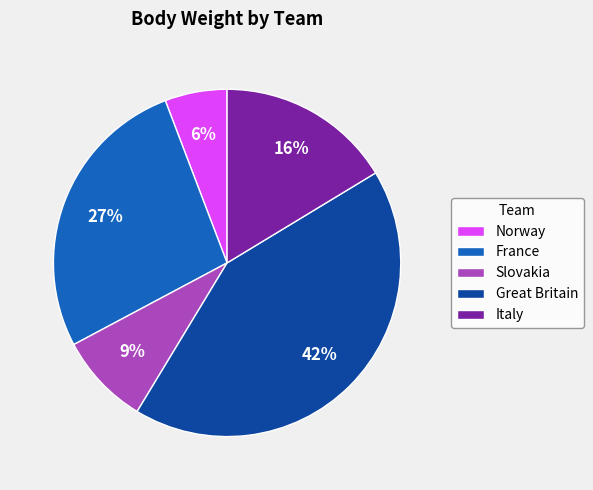

Rank the categories by value from lowest to highest.

Norway, Slovakia, Italy, France, Great Britain